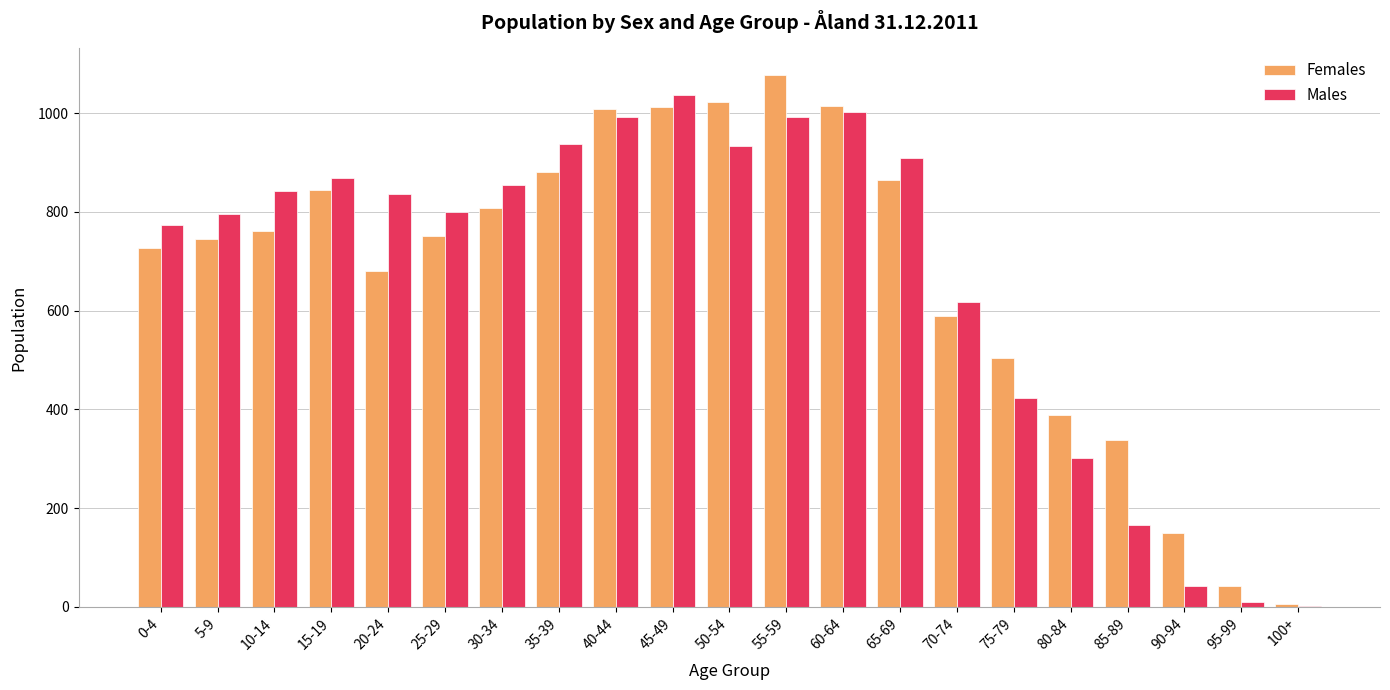

How many groups of bars are there?

21